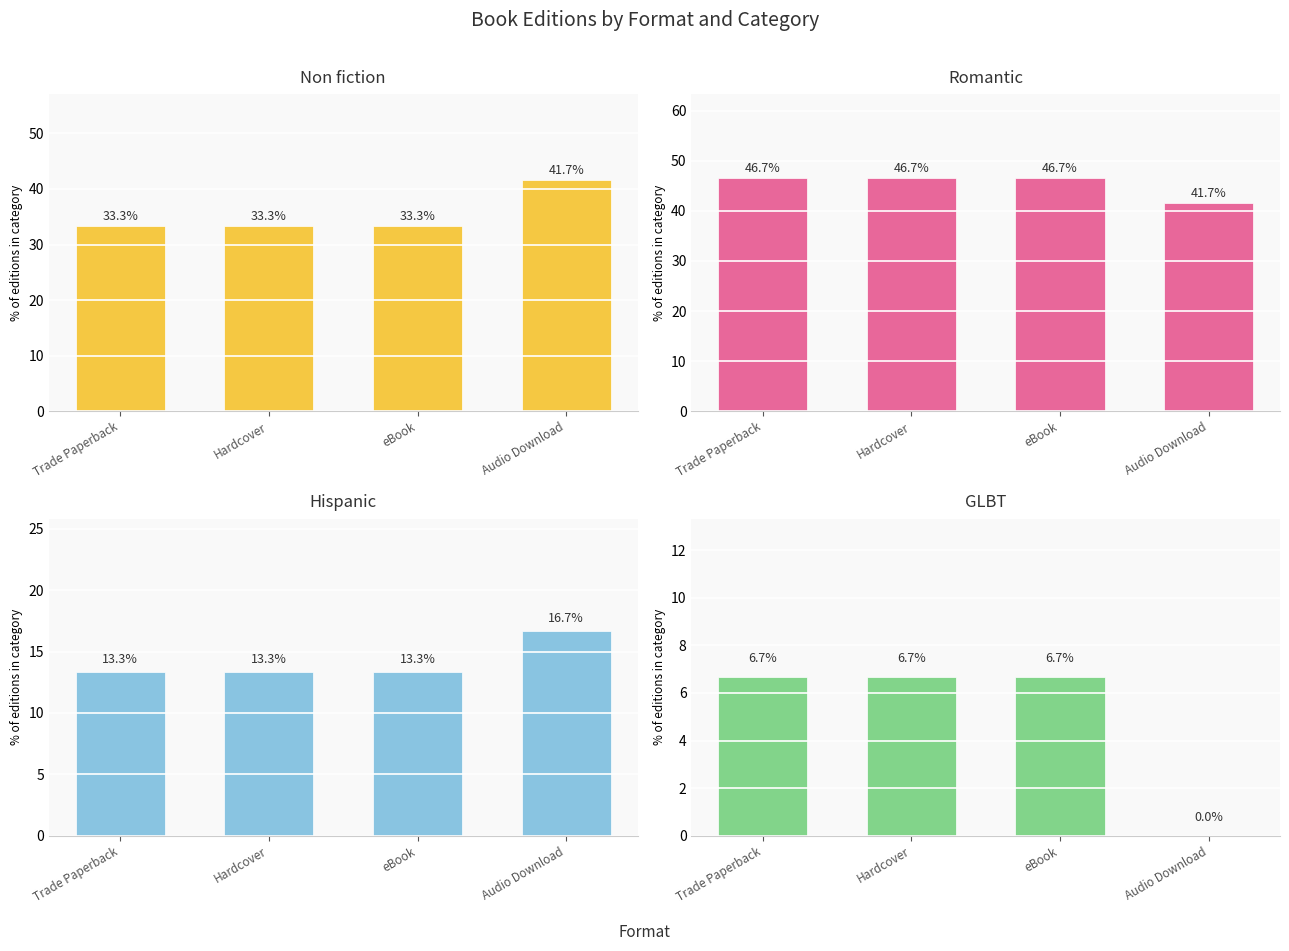

How many bars are there in each group?

4